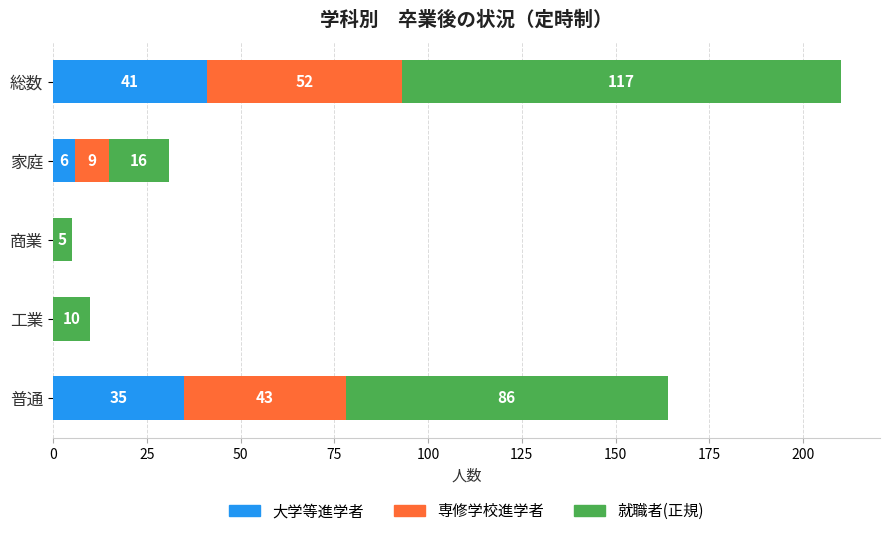

At which category is the sum across all series the highest?

総数